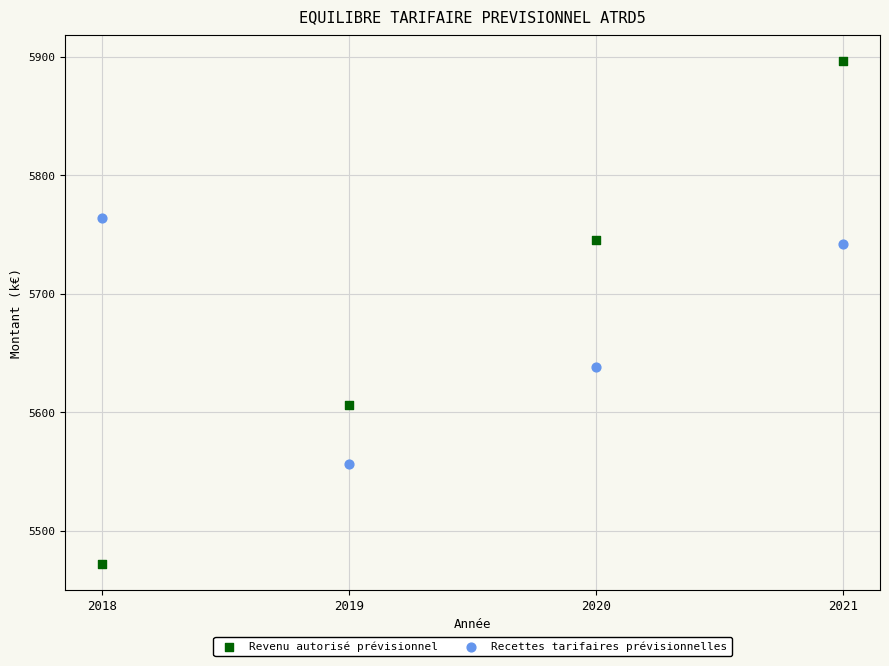

Across all data points, what is the range of Y values (max minus min)?

425.2